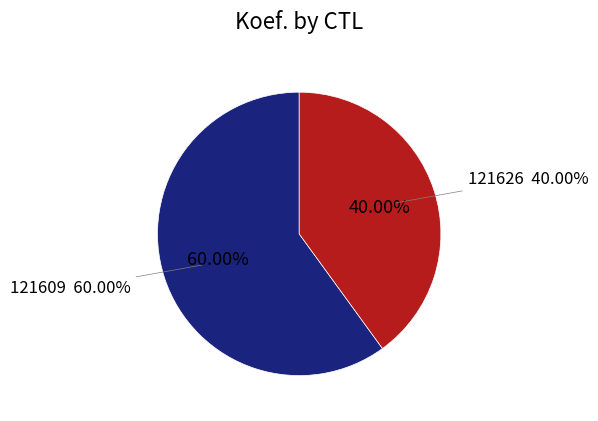

The 121609 slice represents 60% of the pie. True or false?

True